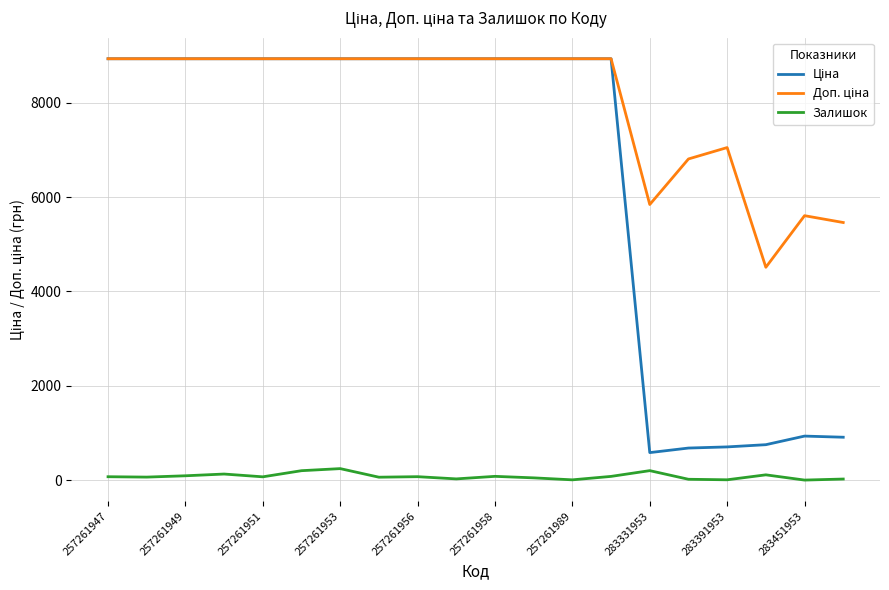

Does the chart display data point markers on the line(s)?

No